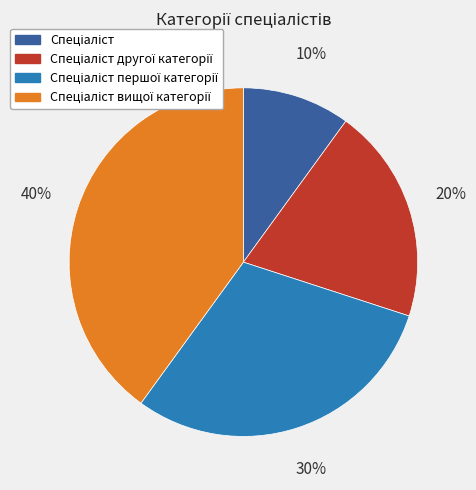

Does any single category account for the majority?

No